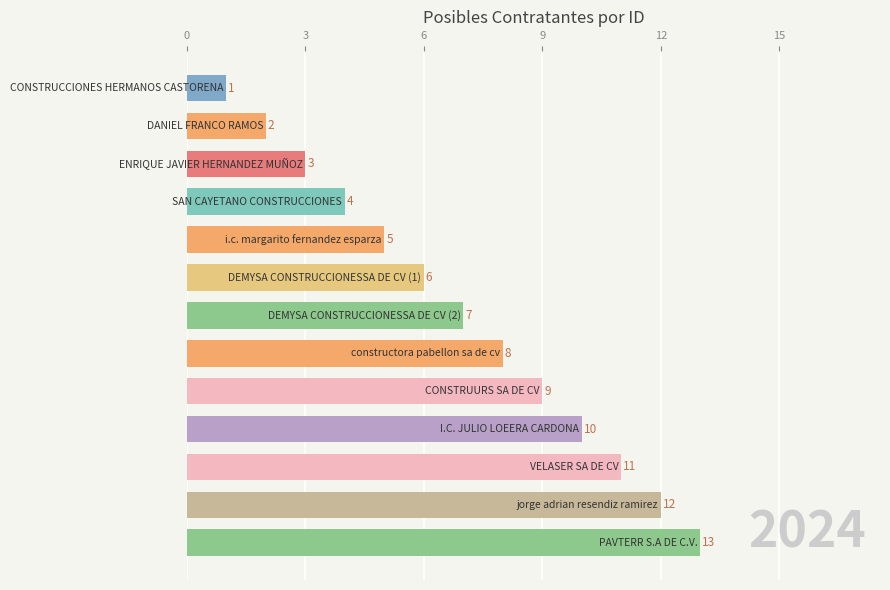

What is the difference between the maximum and minimum values?

12